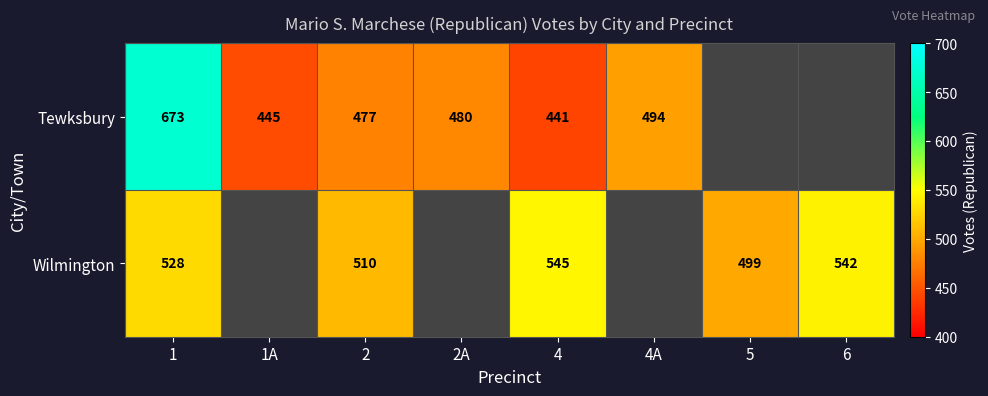

The Tewksbury series shows 673 at 1. True or false?

True